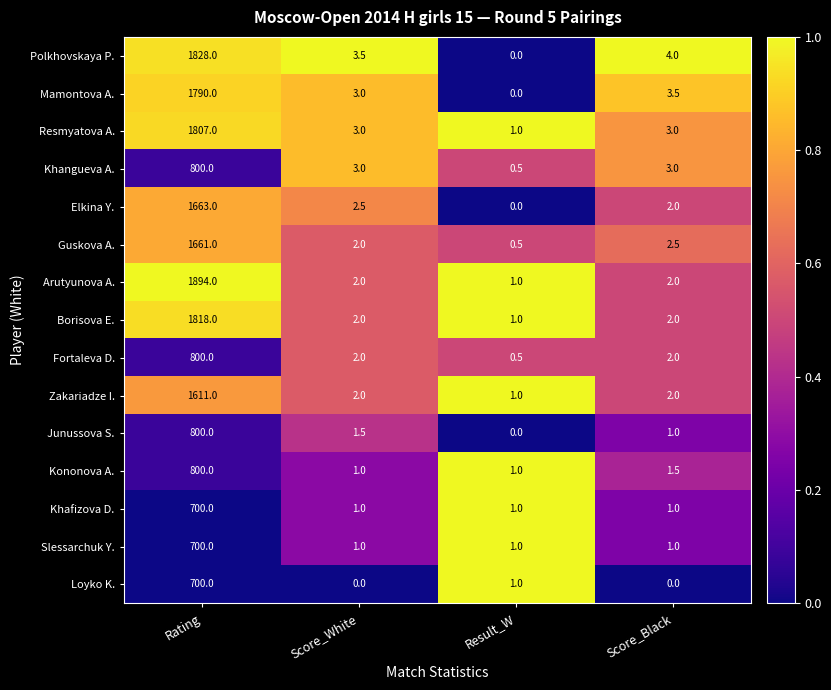

What is the total value across all series at Rating?

19372.0